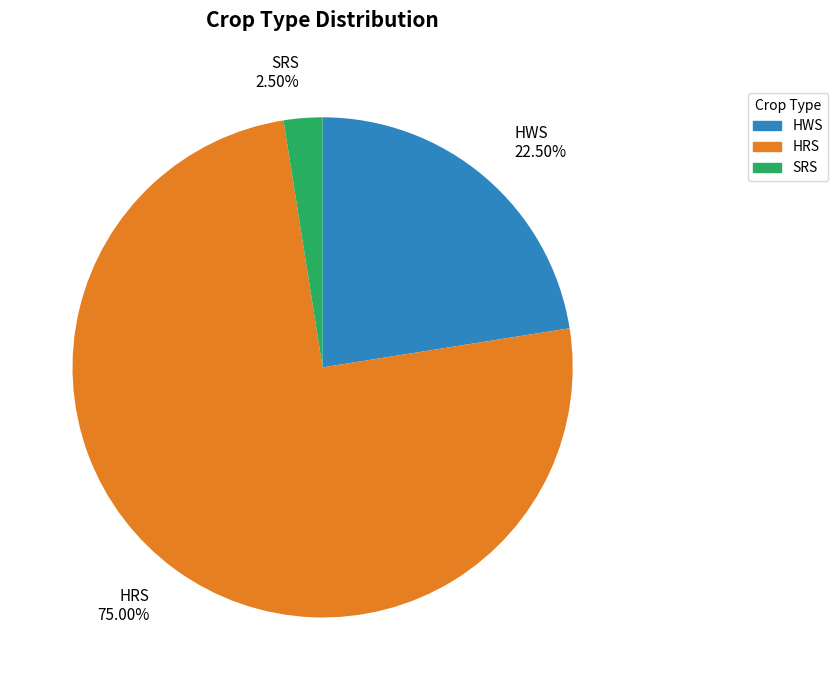

To the nearest percent, what is the difference between the SRS and HWS slice percentages?

20%